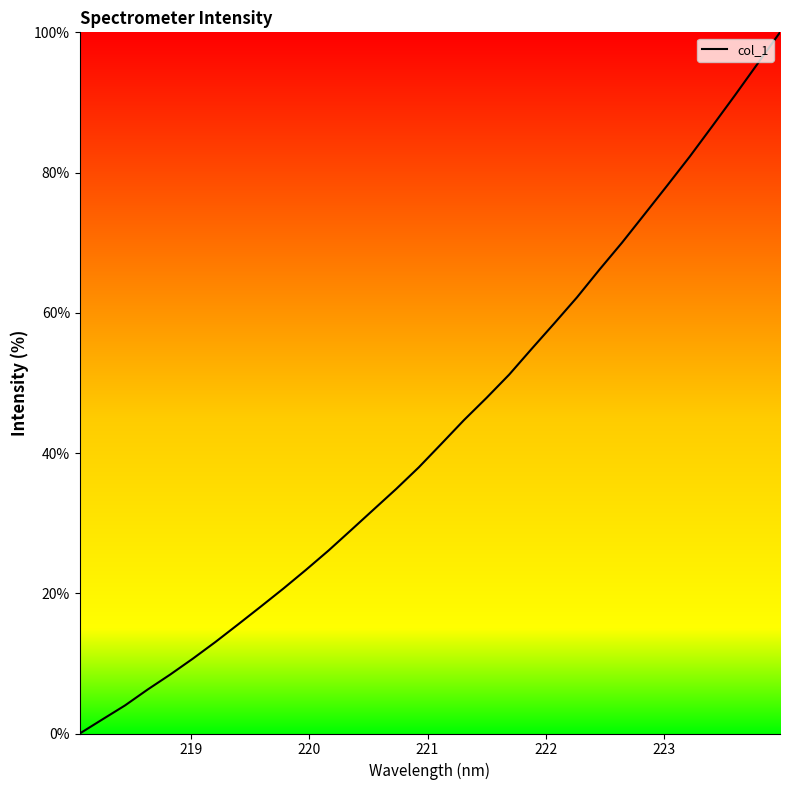

What is the difference between the maximum and minimum values?

100.0